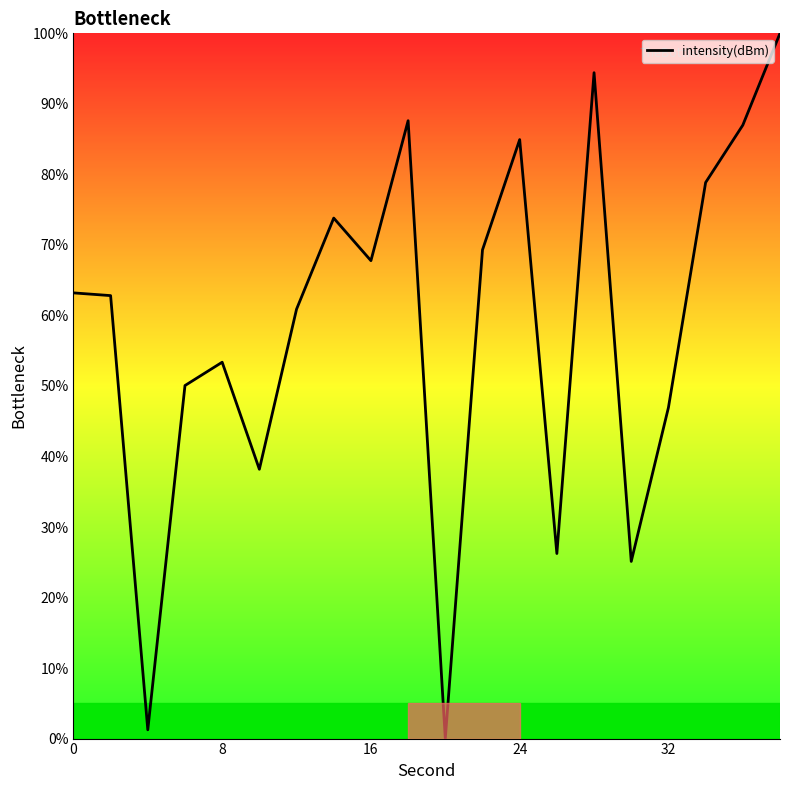

What is the difference between the maximum and minimum values?

100.0